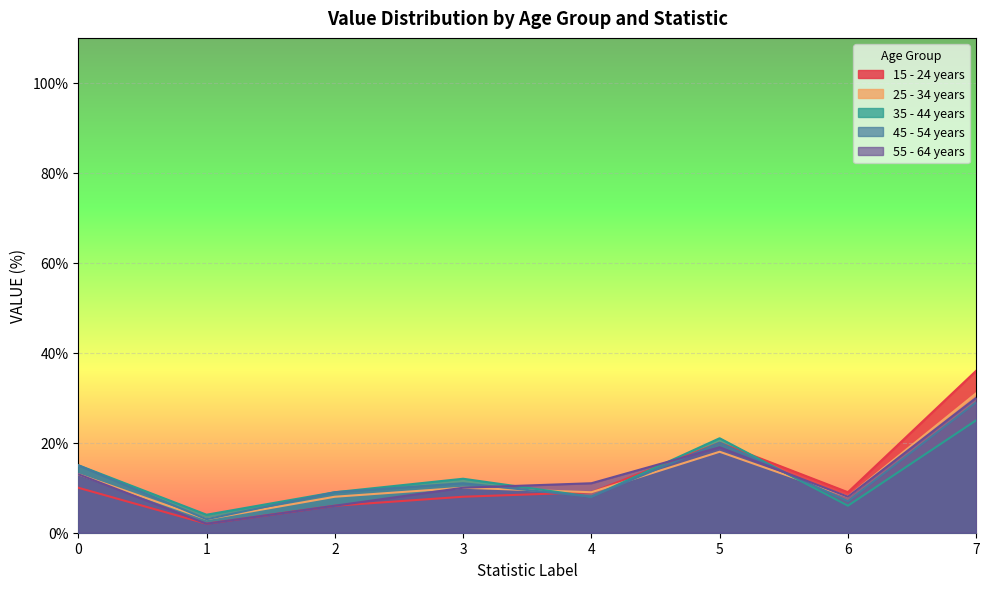

Which series changed the most between 0 and 3?

45 - 54 years